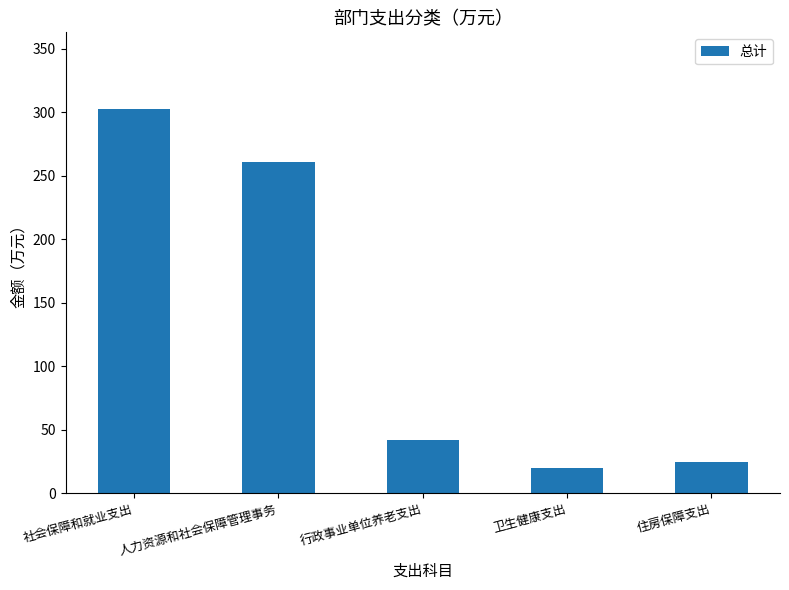

The chart shows a value of 19.9 at 卫生健康支出. True or false?

True